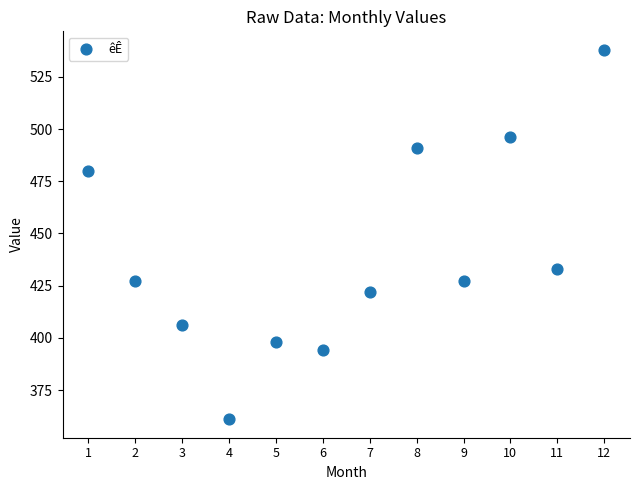

What is the range of X values (max minus min)?

11